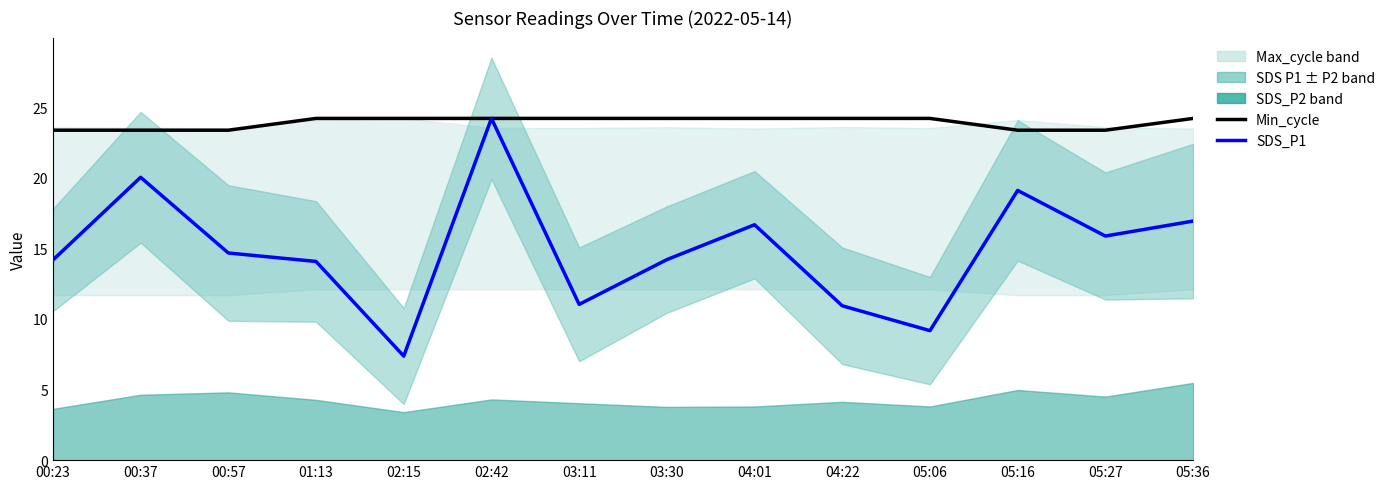

How many lines are shown in the chart?

2